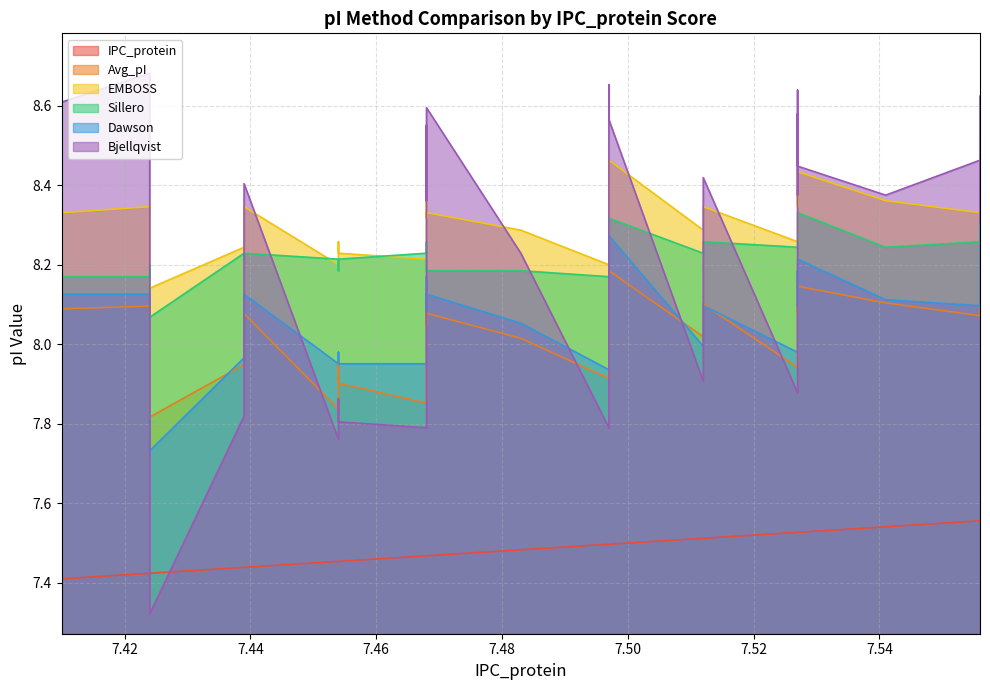

What is the difference between the maximum and minimum values in the EMBOSS series?

0.4